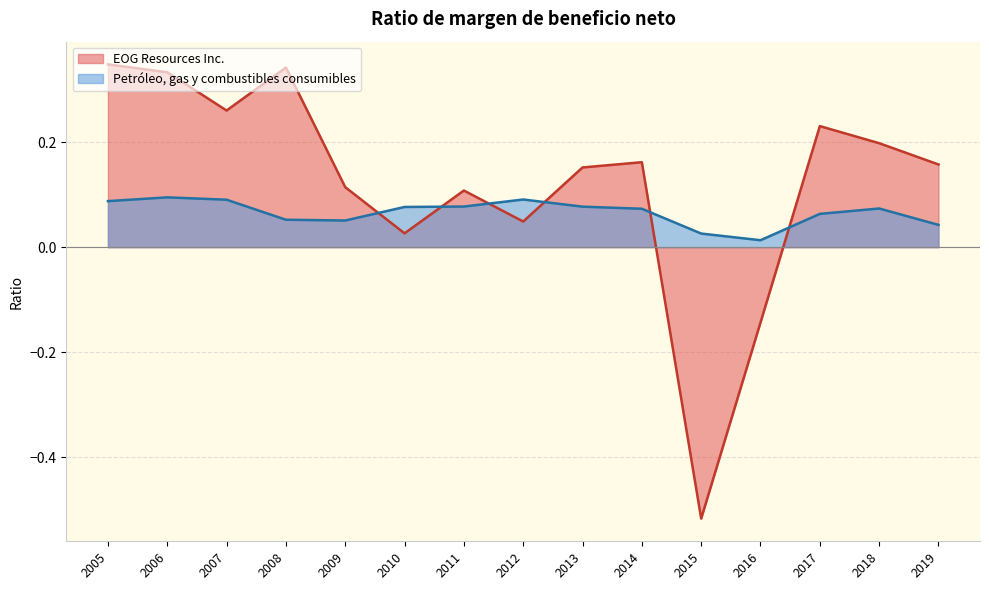

Which category has the lowest value in the Petróleo, gas y combustibles consumibles series?

2016